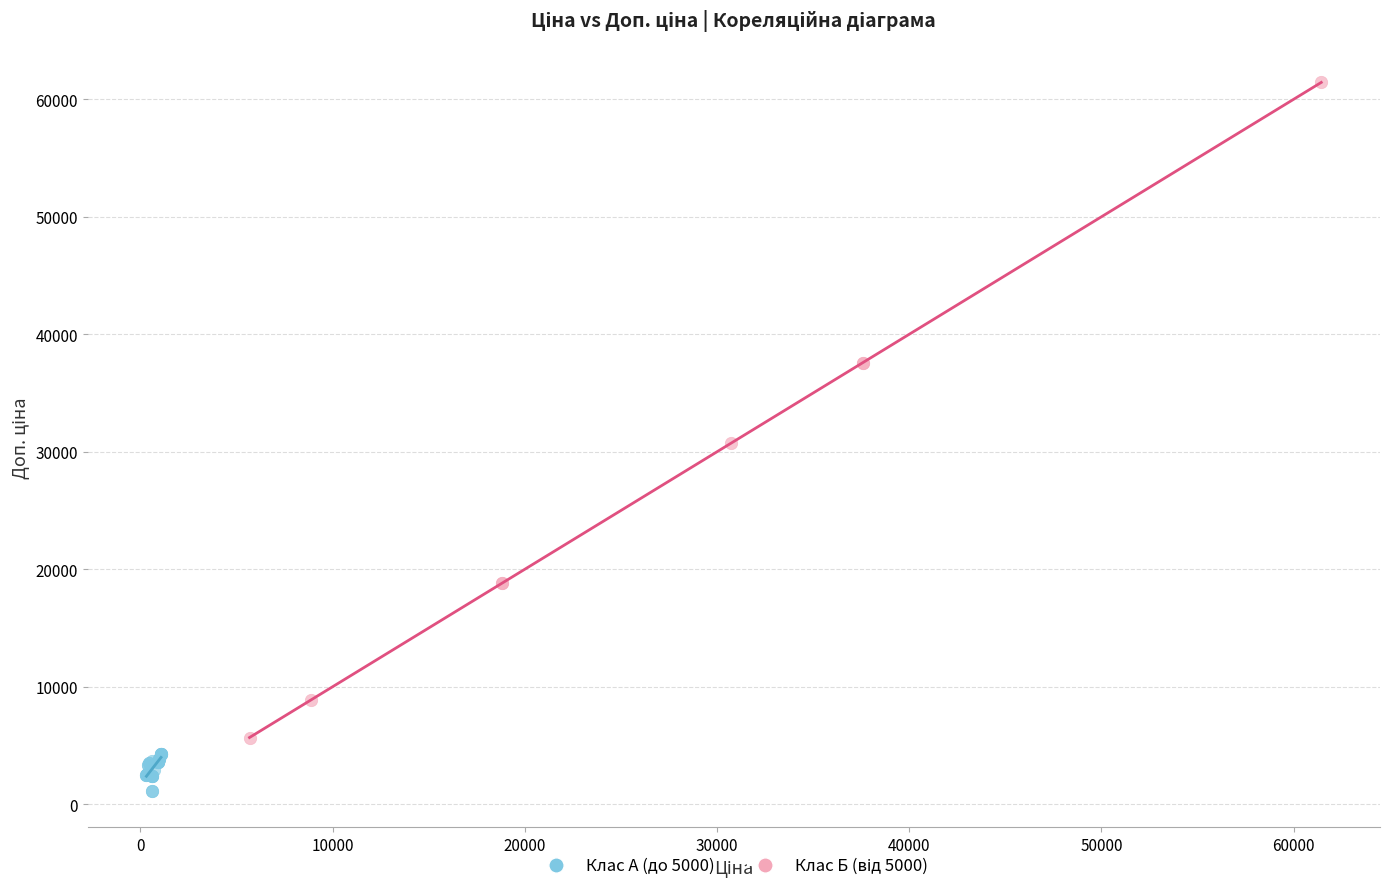

Which series reaches the minimum Y coordinate?

Клас А (до 5000)